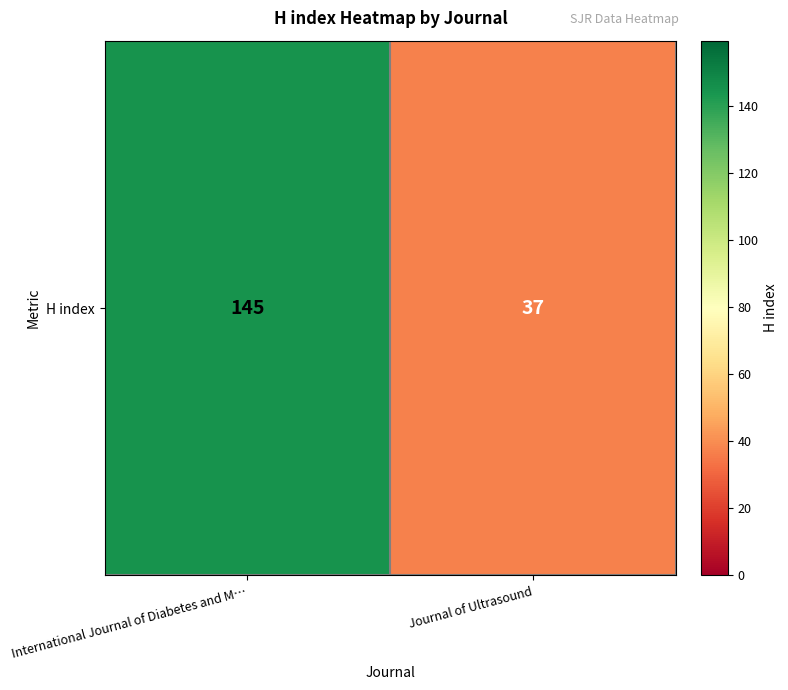

Reading left to right, list all the values displayed in this chart.

International Journal of Diabetes and M…=145	Journal of Ultrasound=37